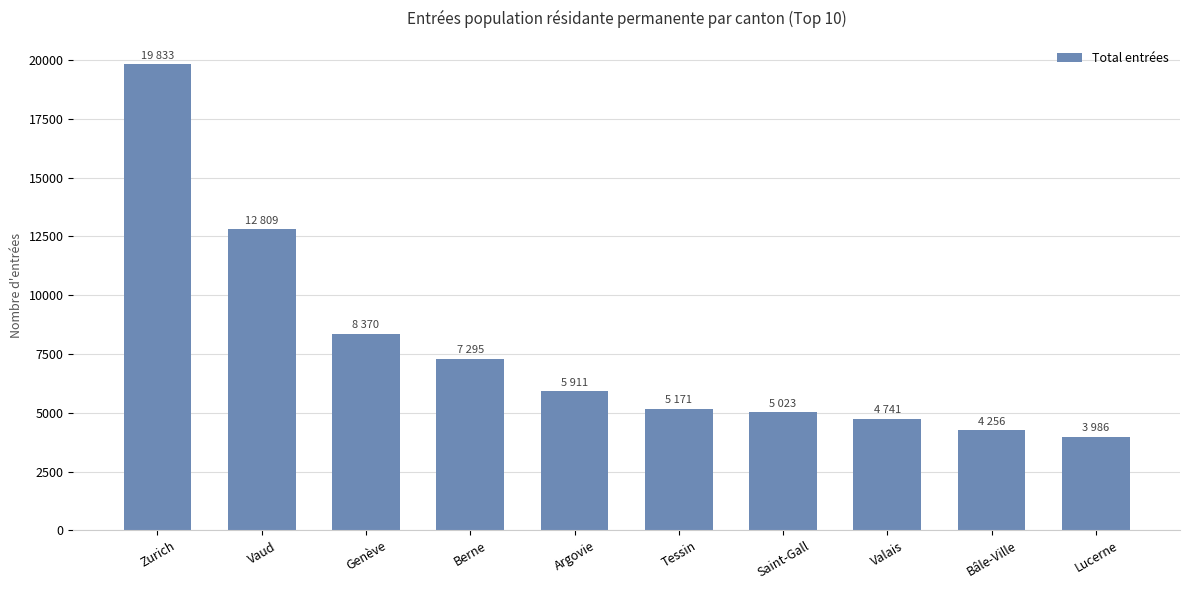

Is it true that the value at Valais is 6714?

False